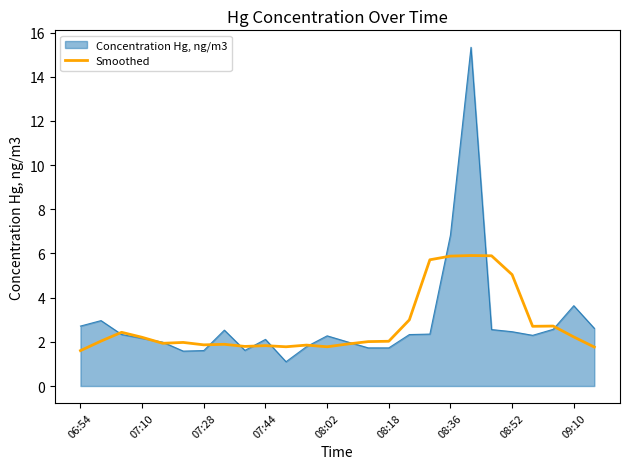

What is the maximum value shown in the chart?

15.3